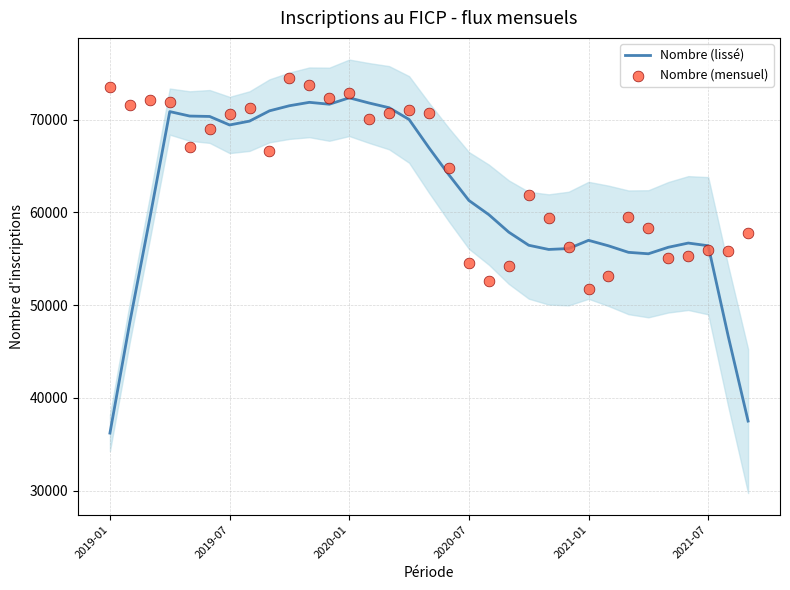

At which category is the sum across all series the highest?

9